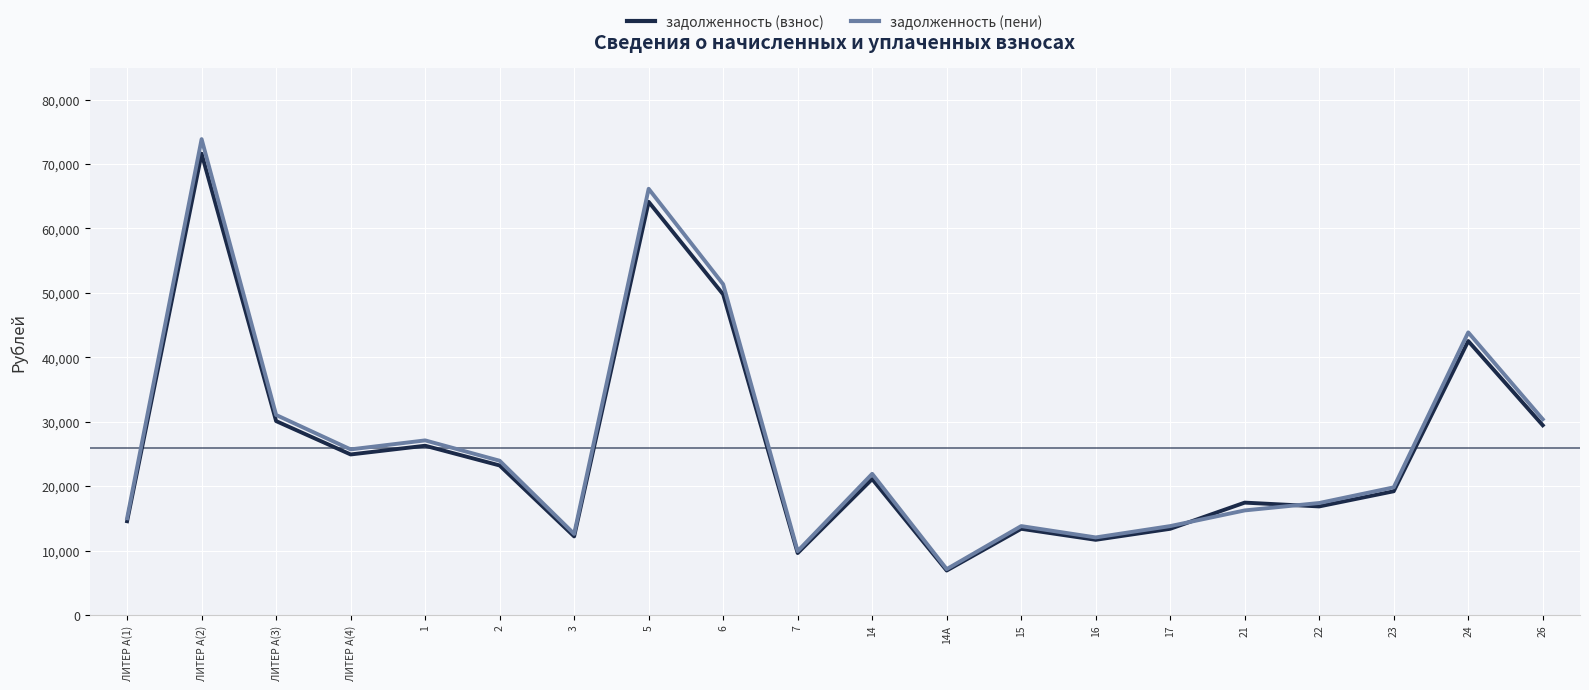

True or false: задолженность (взнос) has a value of 13029.8 at 23.

False